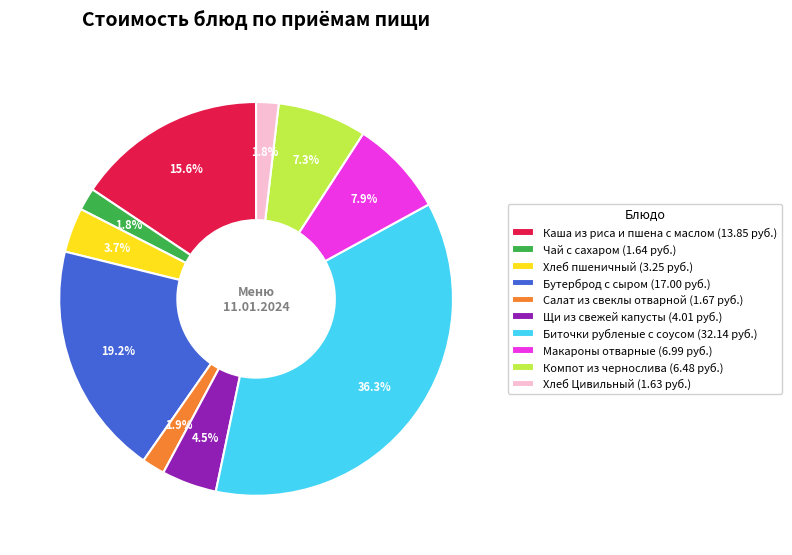

To the nearest percent, what is the difference between the largest and smallest slice percentages?

34%